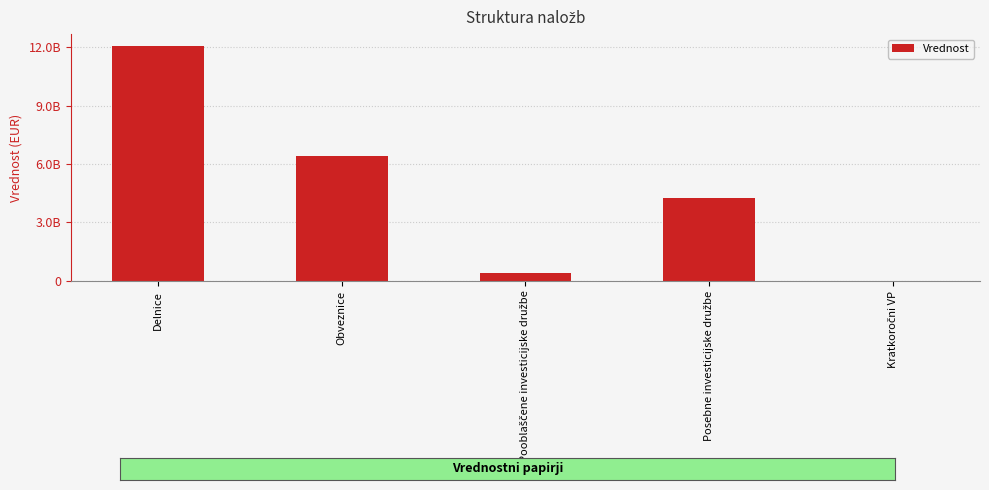

Reading right to left, extract all data points from this chart.

Kratkoročni VP=0.0	Posebne investicijske družbe=4271465935.7	Pooblaščene investicijske družbe=424708998.9	Obveznice=6408248918.7	Delnice=12061787612.4